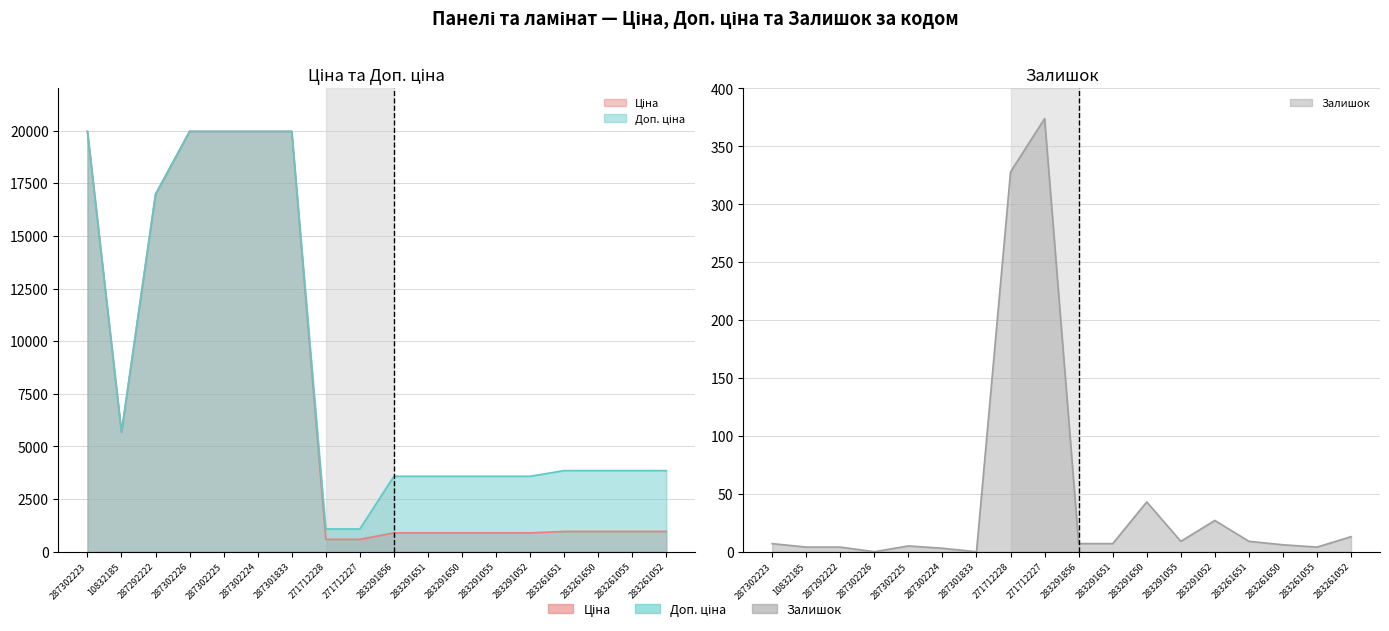

How many values in the Ціна series exceed 963?

11